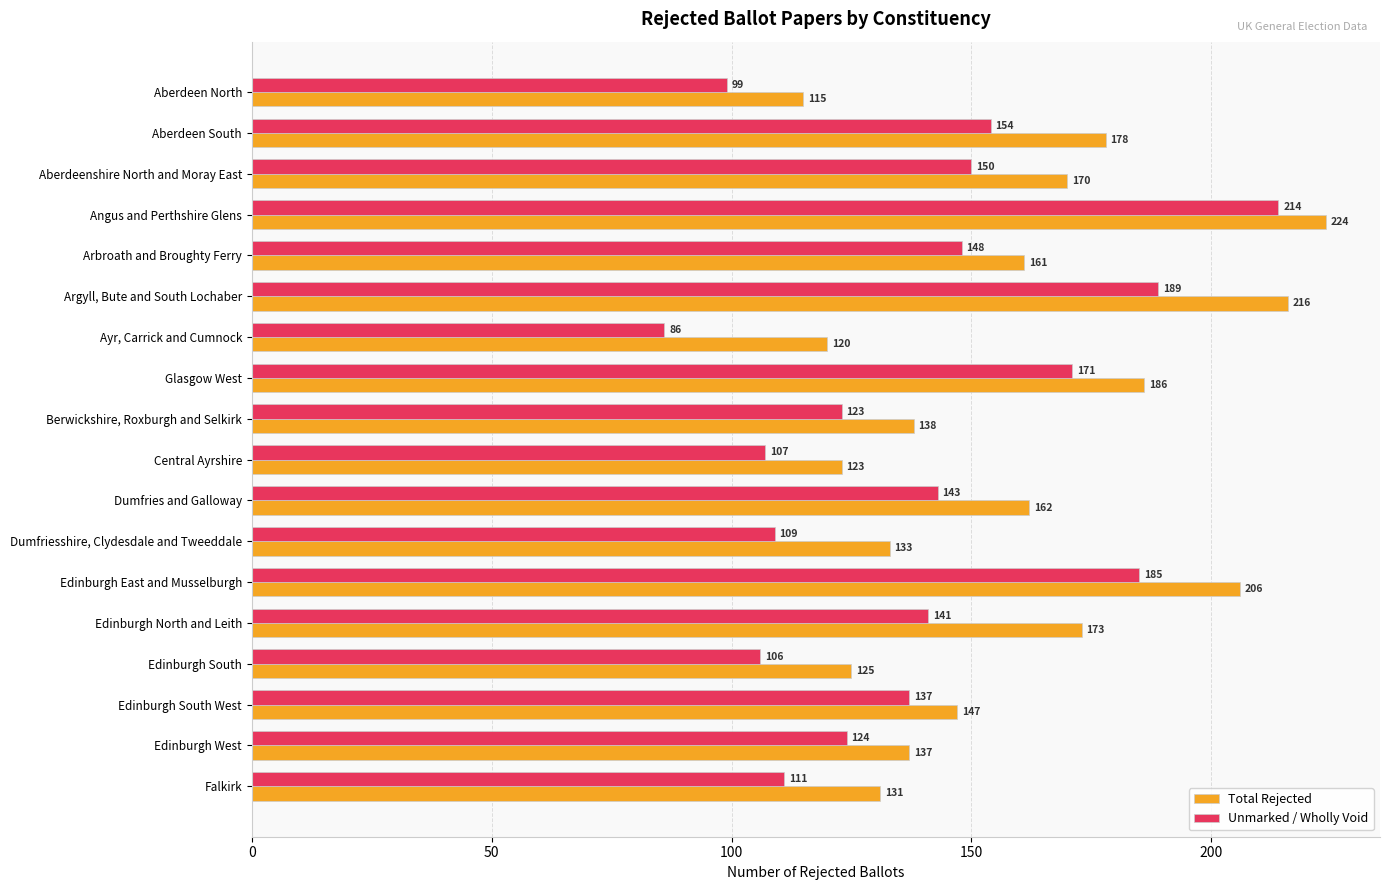

What is the average value of the Unmarked / Wholly Void series?

139